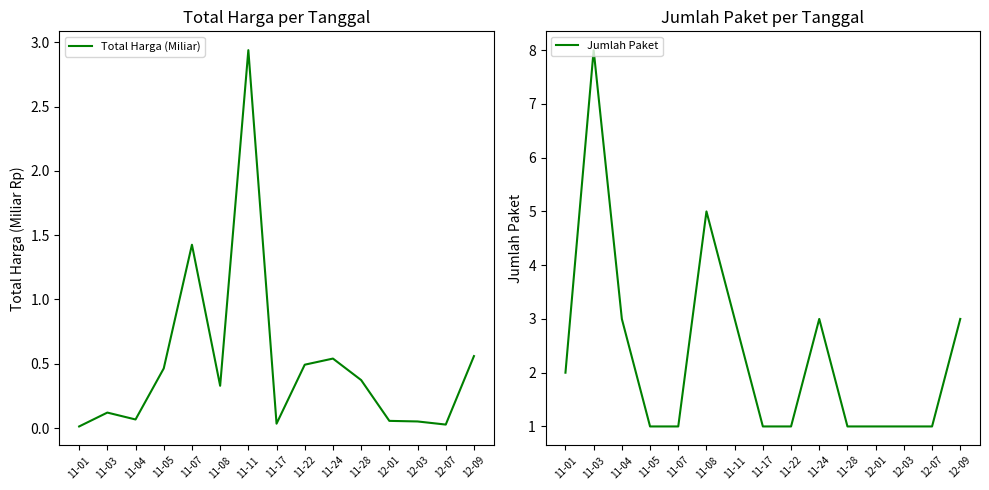

What is the highest value of the Jumlah Paket series?

8